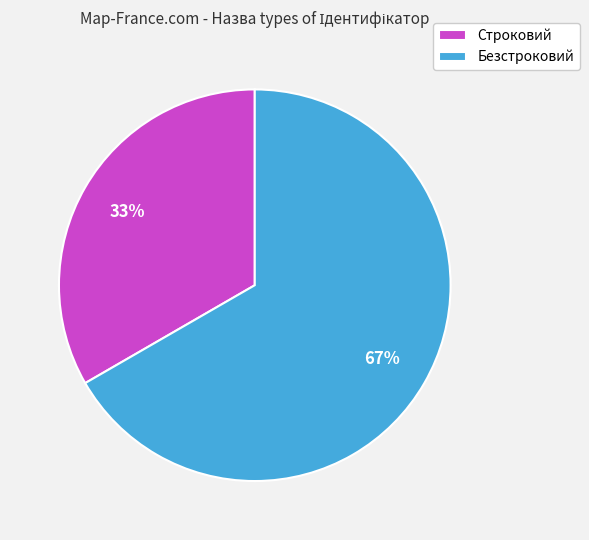

Count the number of slices in the pie.

2